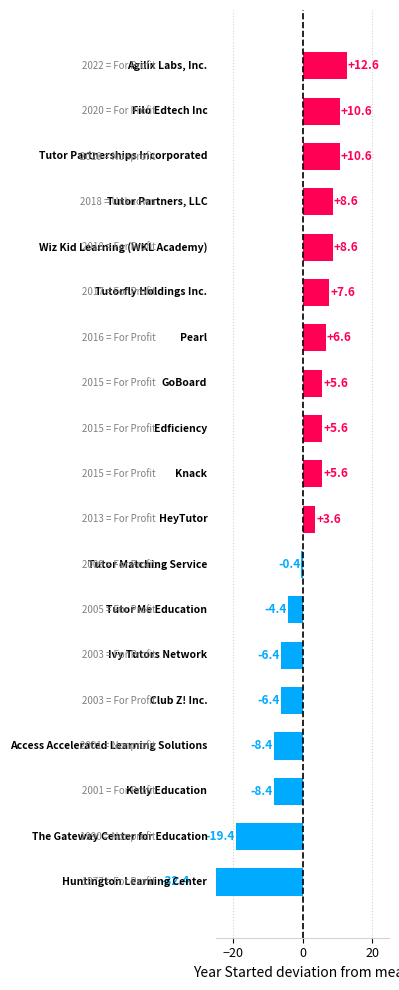

What is the change in value from Edficiency to Tutor Partnerships Incorporated?

+5